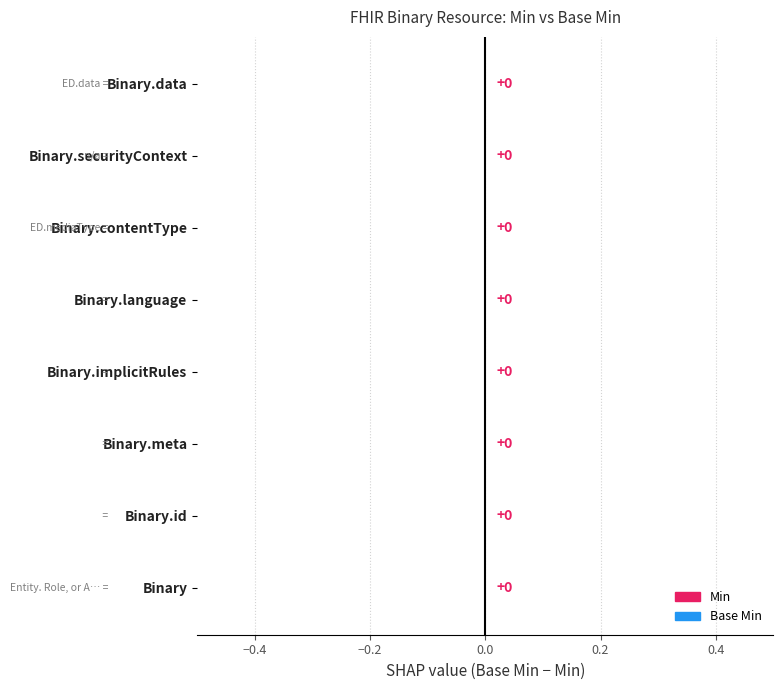

Count the Min values in the range 0 to 1.

8